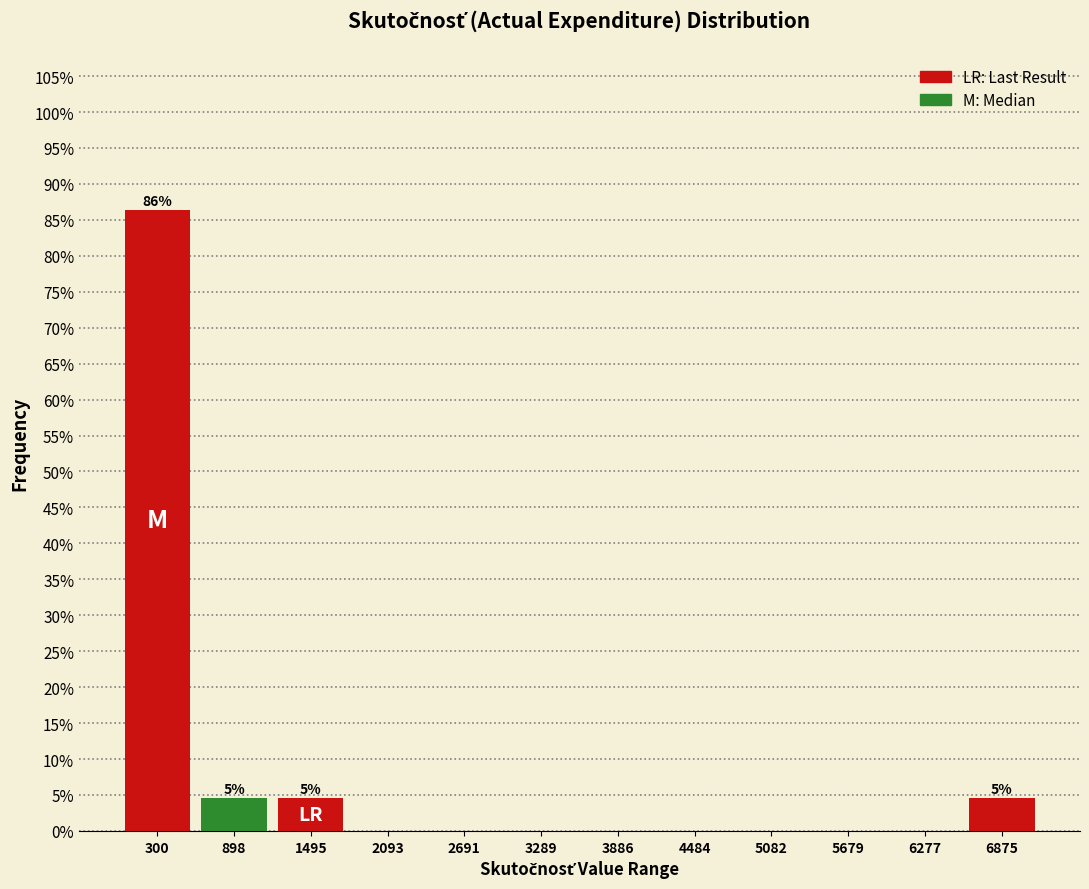

Over which range of the x-axis is the bar tallest?

0 to 600